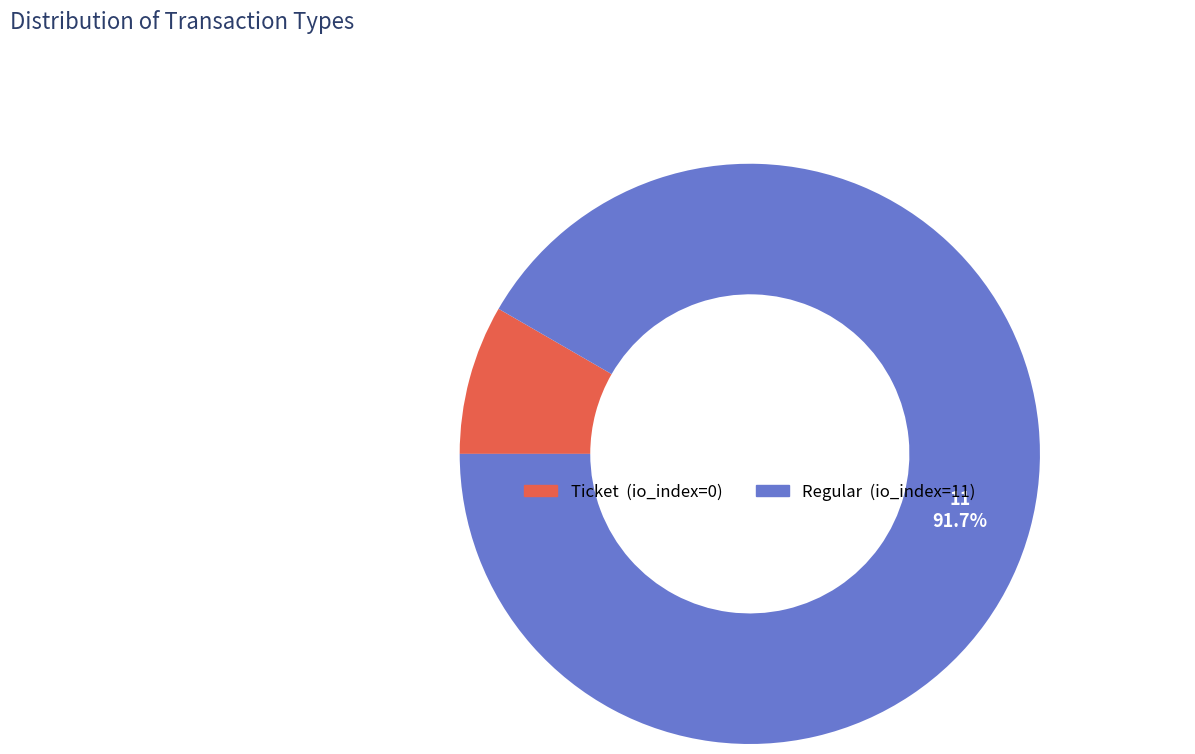

Does Ticket represent more than half of the total?

No